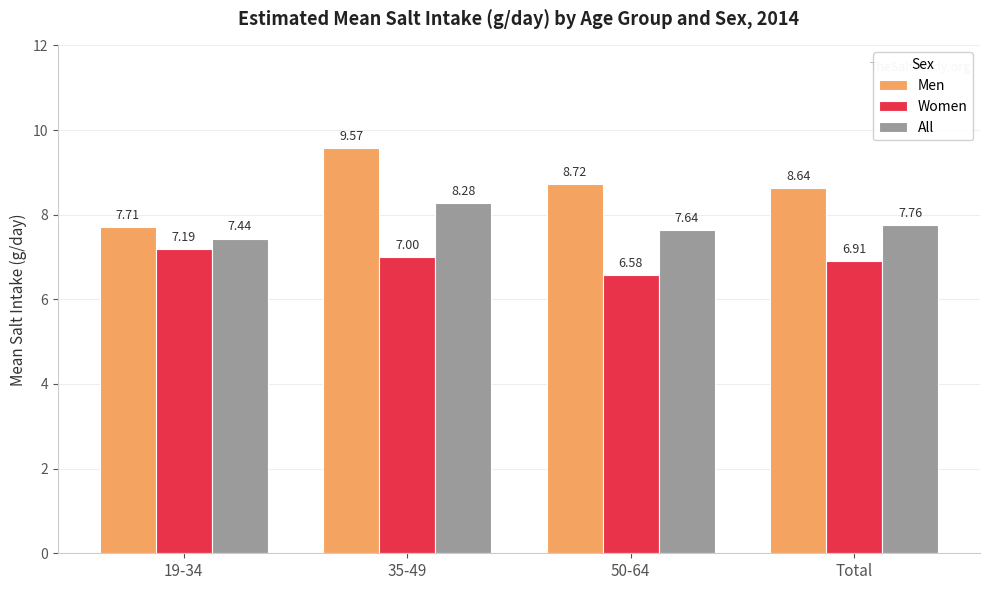

How many groups of bars are there?

4